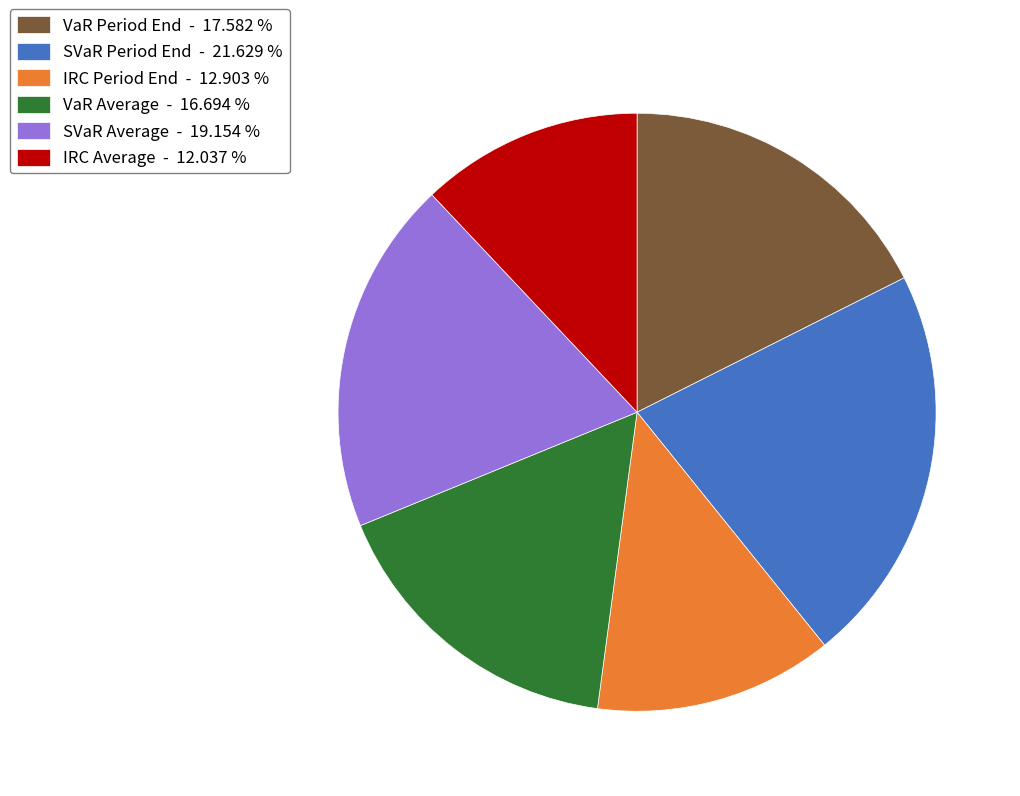

Rank the categories by value from highest to lowest.

SVaR Period End - 21.629 %, SVaR Average - 19.154 %, VaR Period End - 17.582 %, VaR Average - 16.694 %, IRC Period End - 12.903 %, IRC Average - 12.037 %